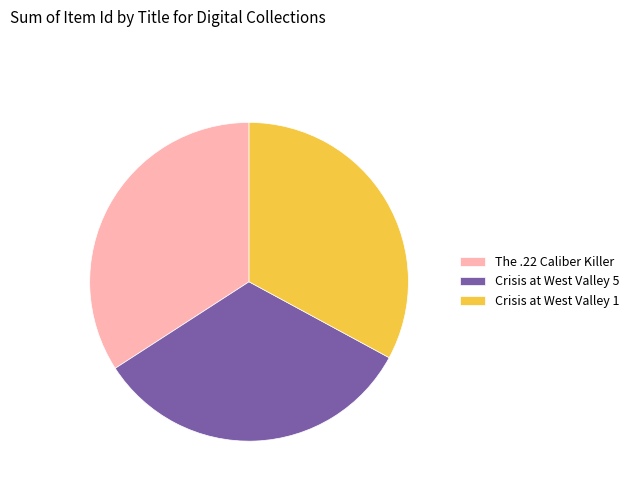

Is there any slice that represents more than half of the pie?

No